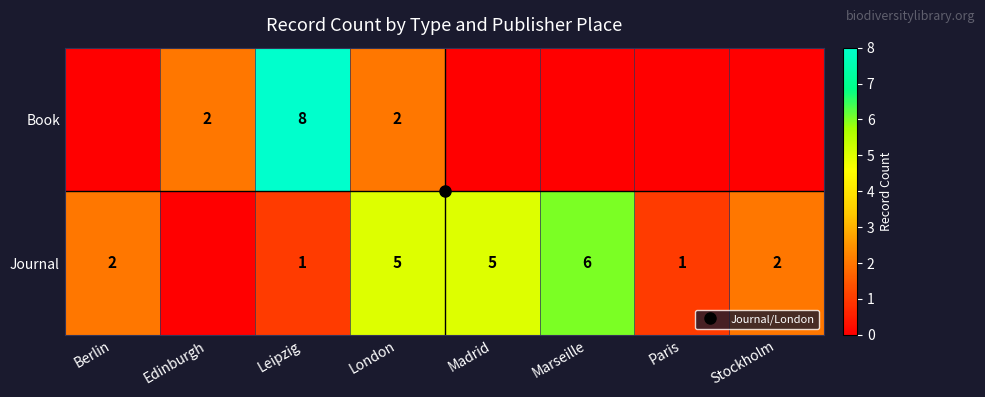

At which label is Book closest to 4?

Edinburgh